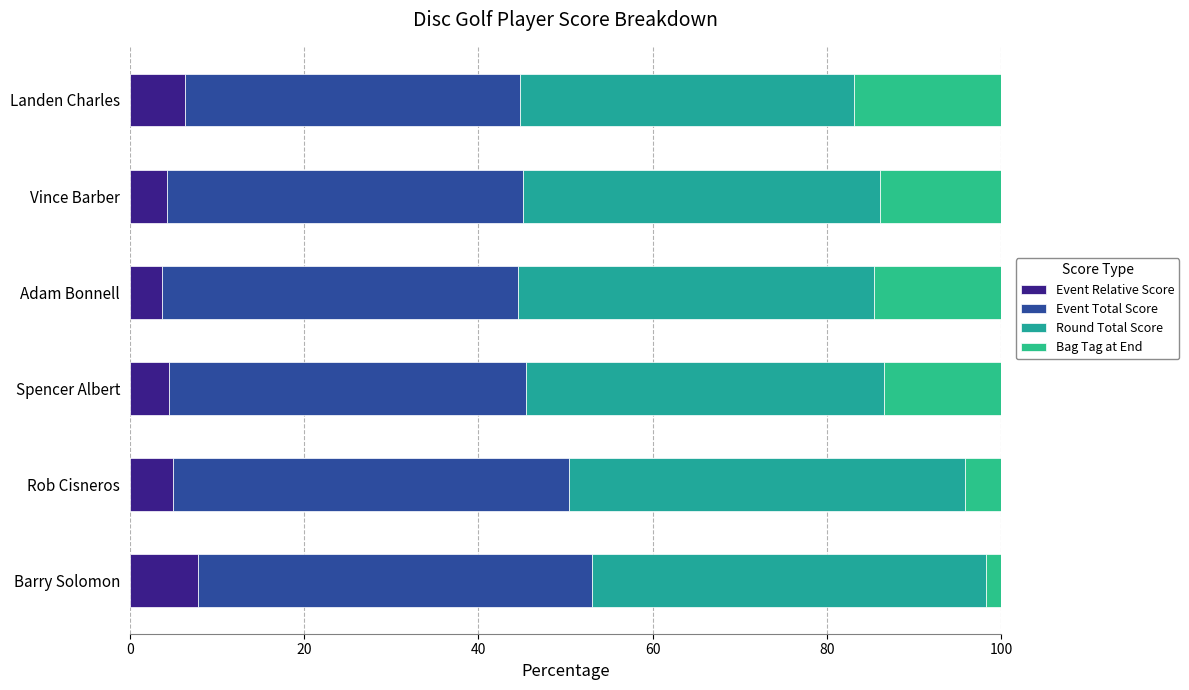

Count the number of data series in this chart.

4